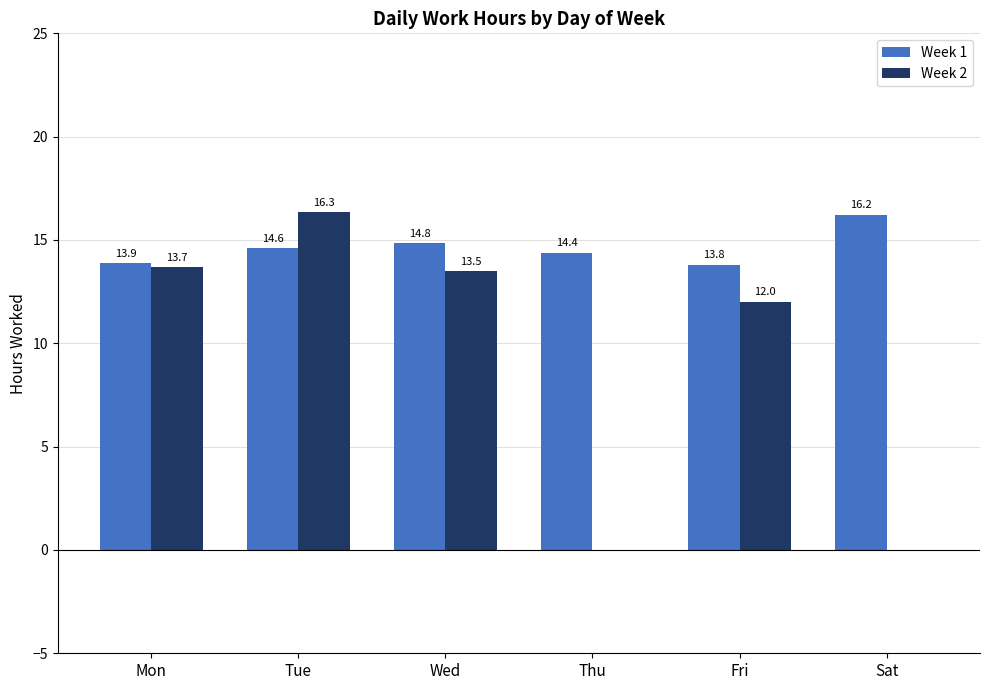

Between Fri and Sat, which series saw the biggest shift?

Week 2